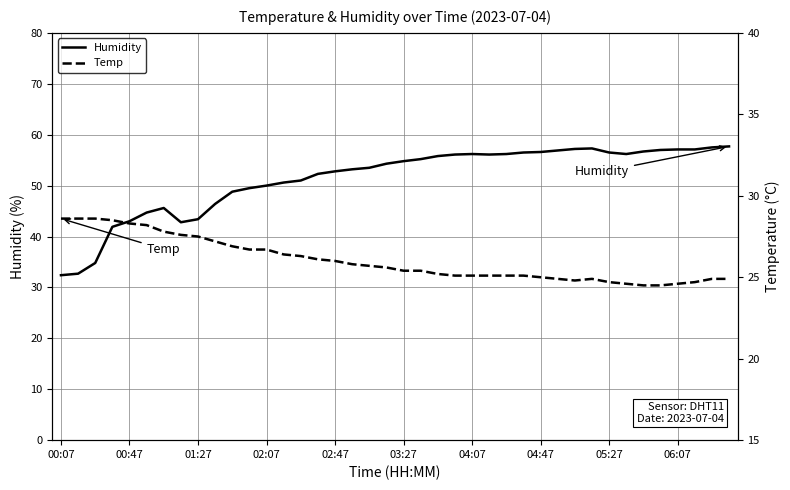

Count the number of data series in this chart.

2